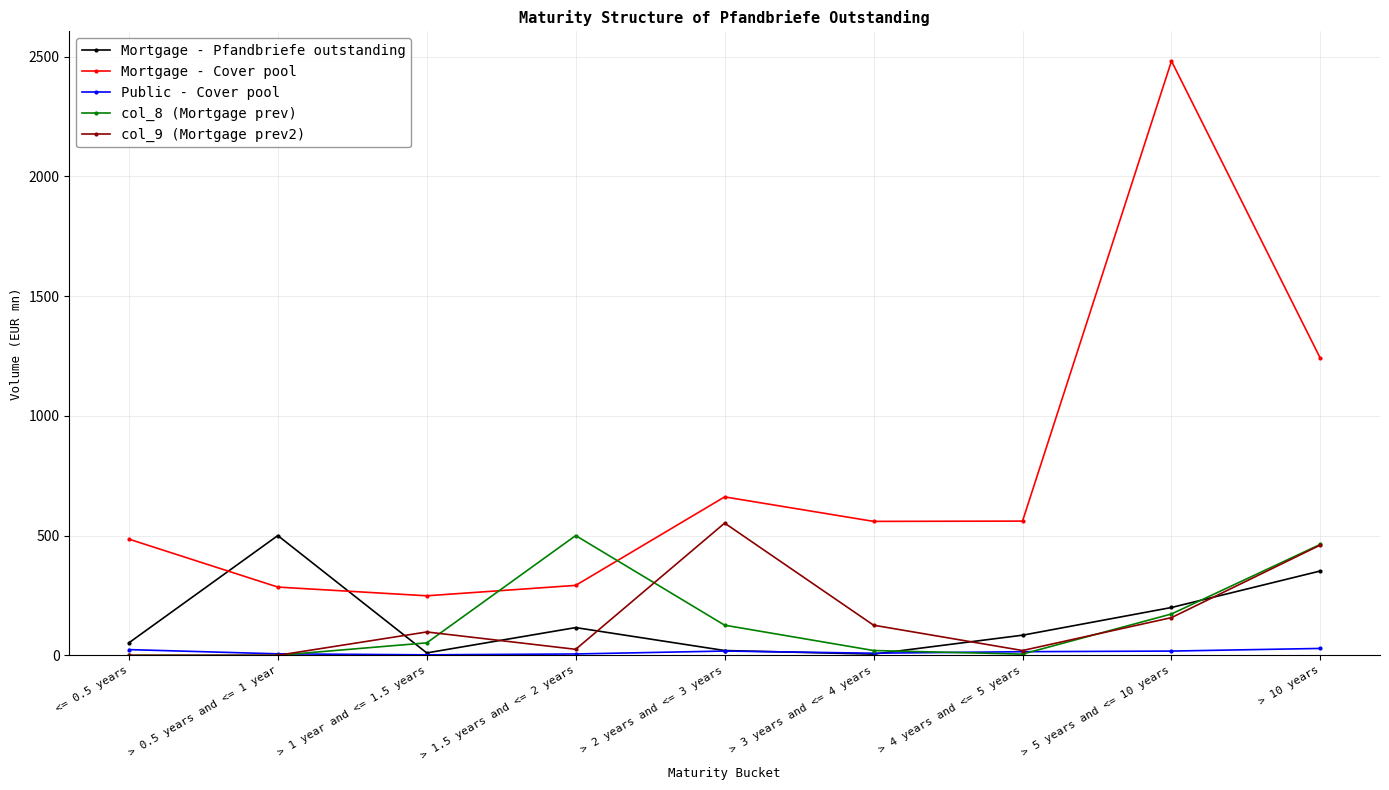

At which label does Mortgage - Pfandbriefe outstanding first exceed 84?

> 0.5 years and <= 1 year